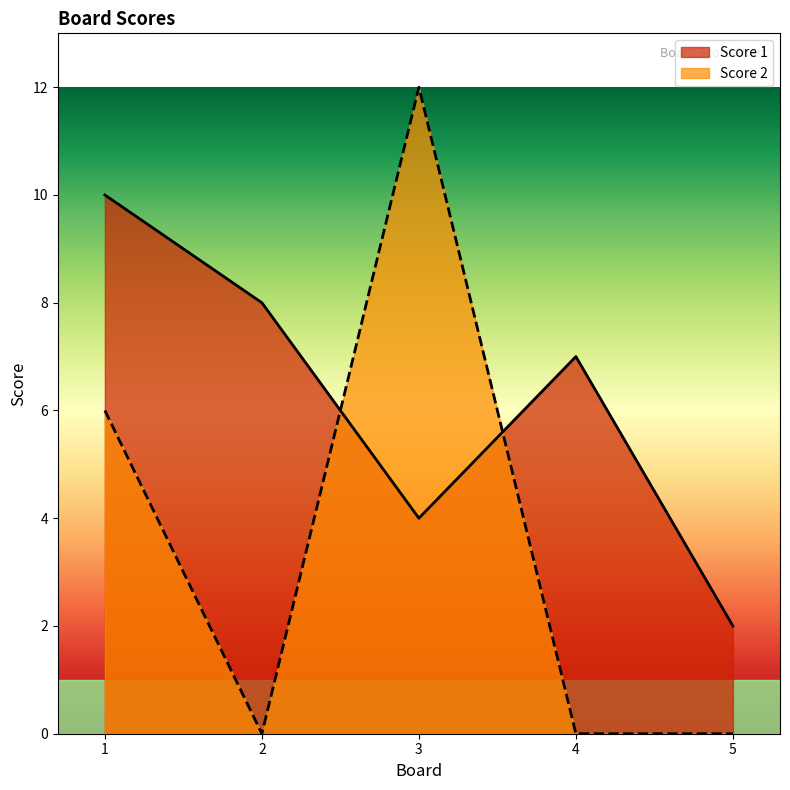

The value of Score 1 at 5 is 2. True or false?

True